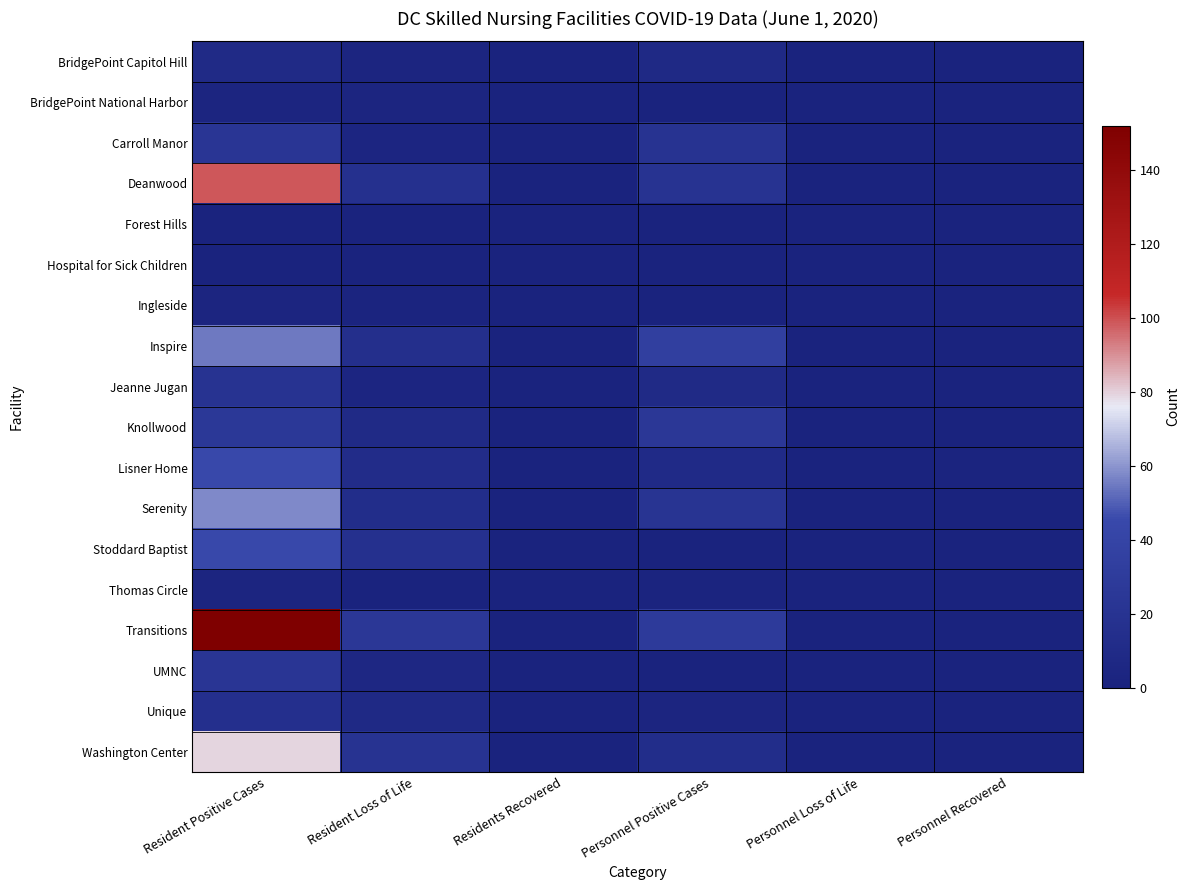

At which category is the sum across all series the highest?

Resident Positive Cases